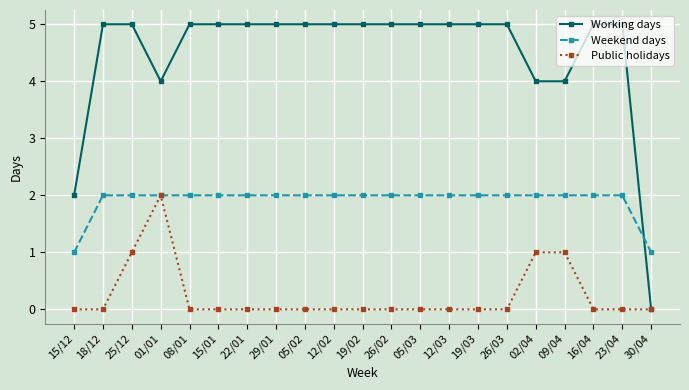

How many data points does each series have?

21